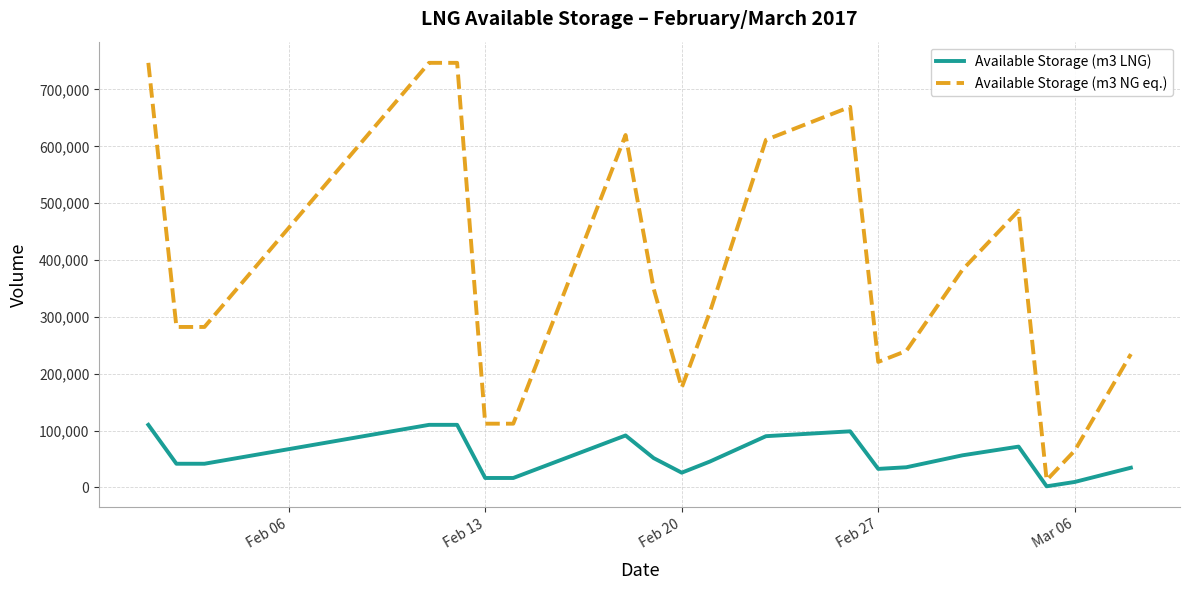

What is the maximum value shown in the chart?

746900.0